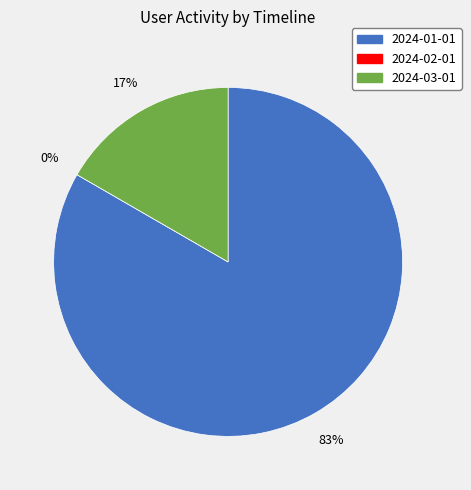

What is the largest slice in the pie chart?

2024-01-01